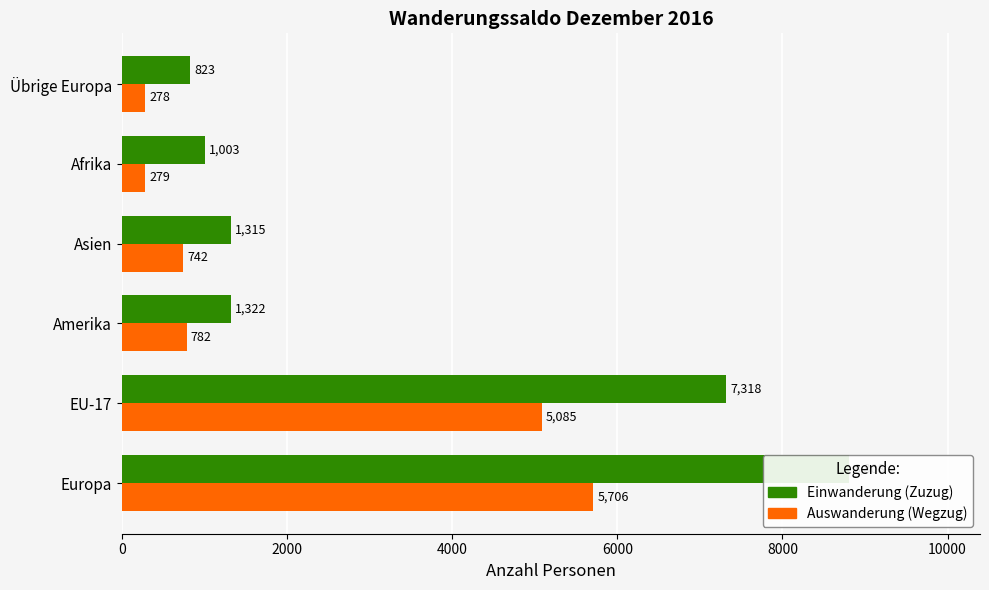

What is the value of the Auswanderung (Wegzug) bar at the 3rd from the left?

782